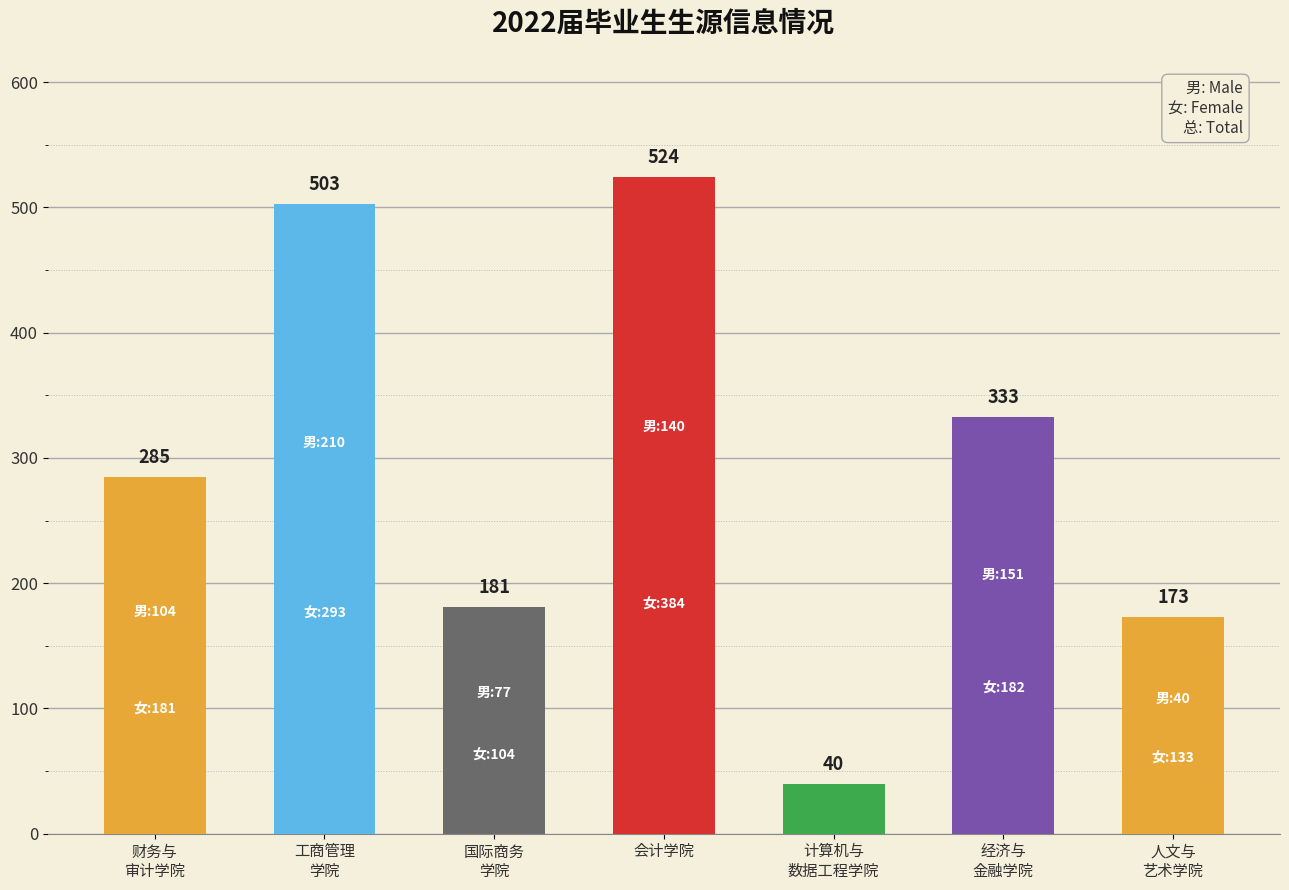

What is the average value?

291